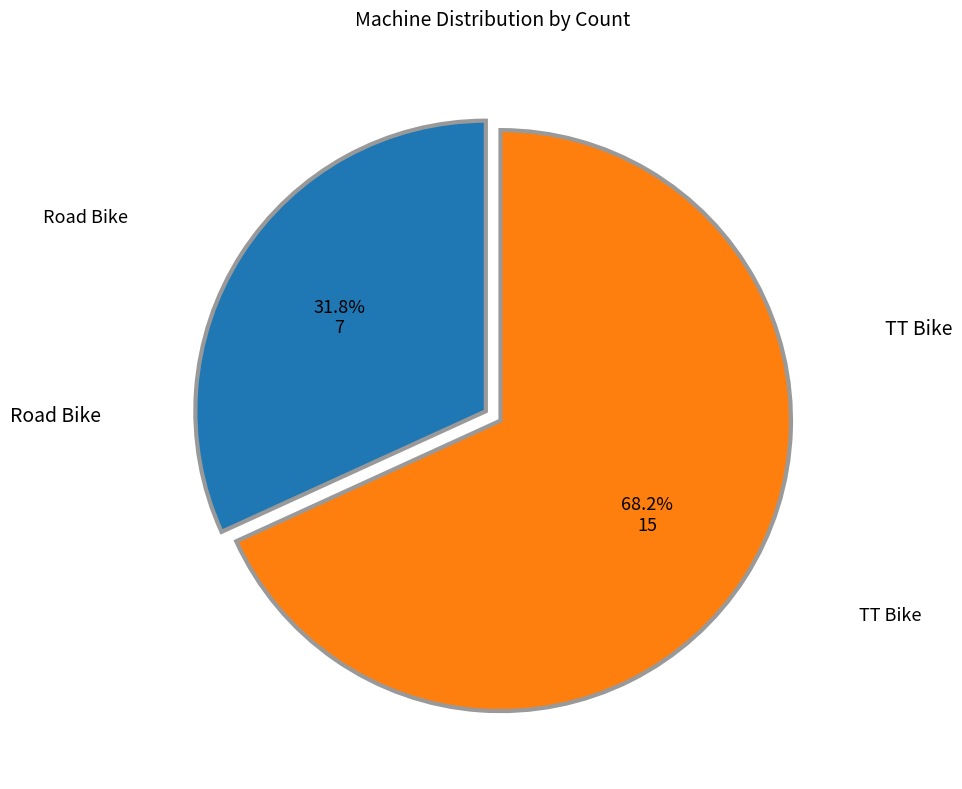

How many segments does this pie chart have?

2